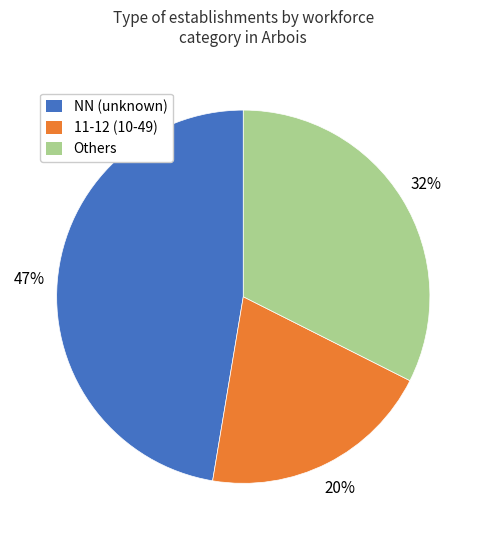

What is the smallest slice in the pie chart?

11-12 (10-49)